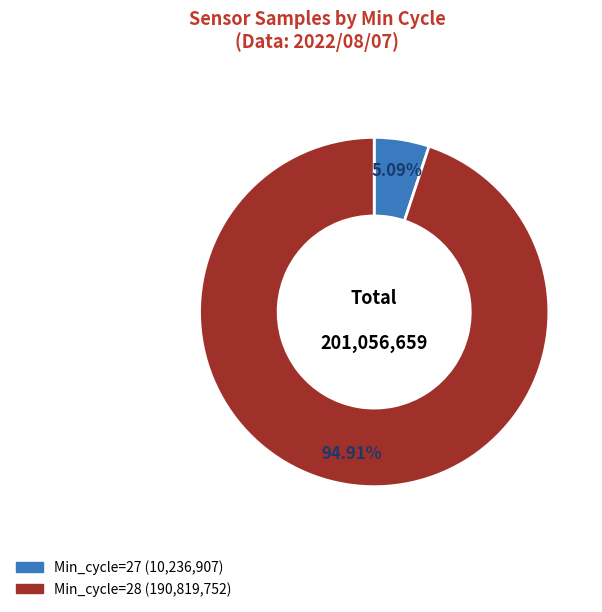

Is there any slice that represents more than half of the pie?

Yes